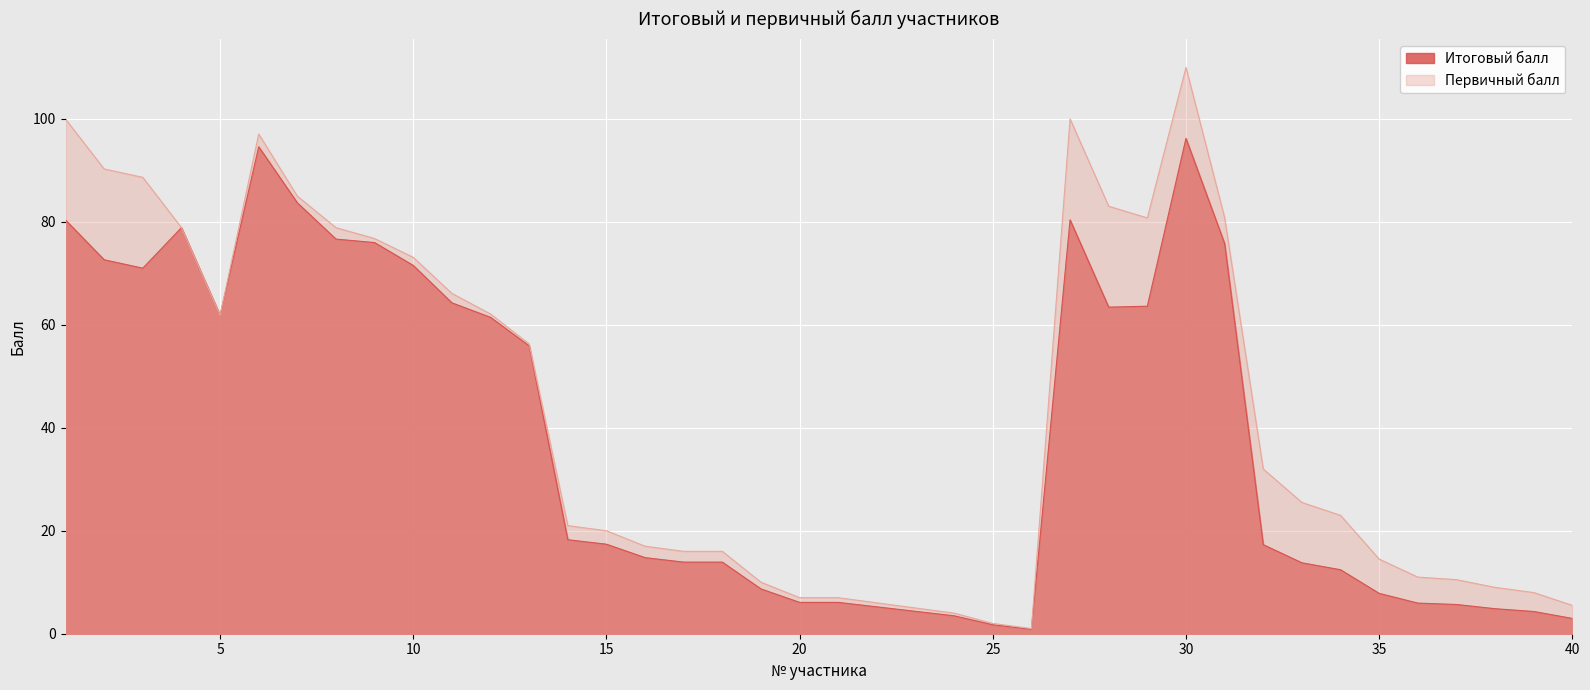

What is the difference between the Первичный балл values at 1 and 26?

99.0